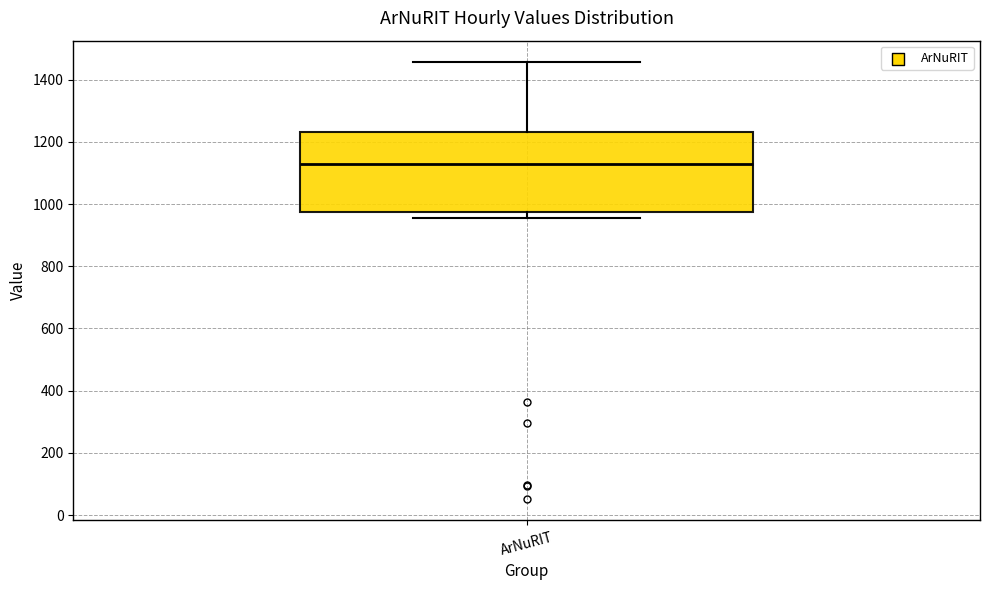

Where is the lower edge of the box for ArNuRIT on the y-axis? The values are not printed on the chart, so give them approximately, as read against the axis.

980